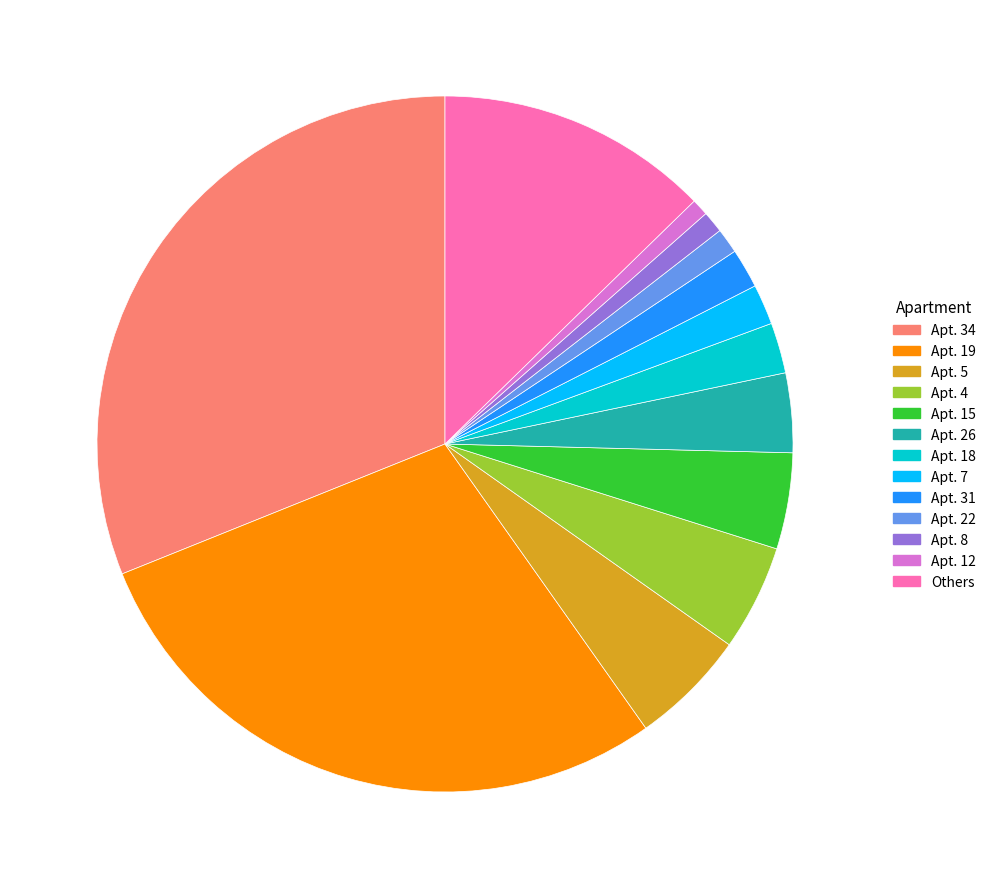

Is it true that Others is 13% of the pie?

True